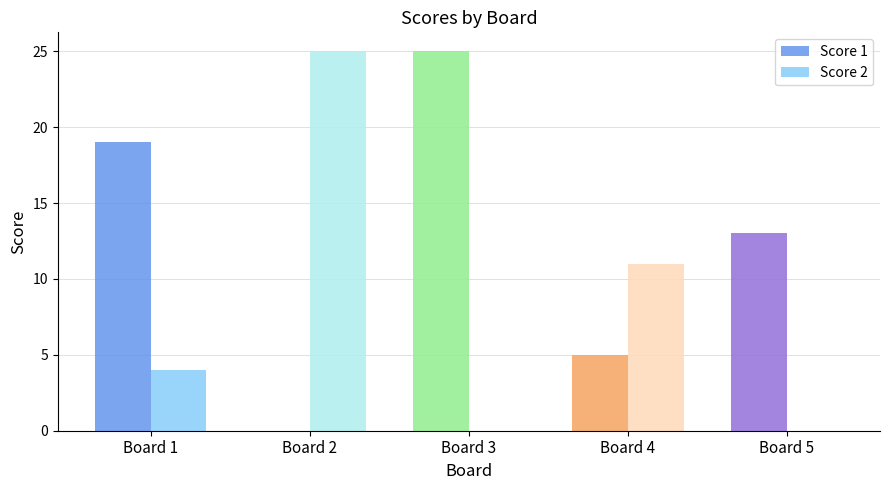

The Score 2 series shows 15 at Board 4. True or false?

False